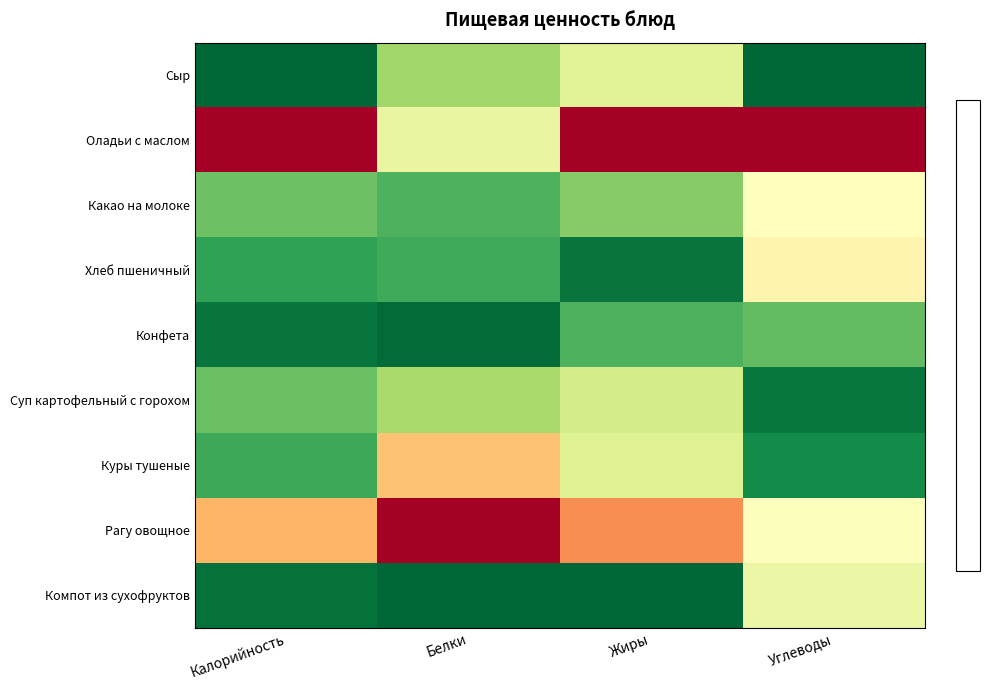

Reading right to left, list all the values displayed in this chart.

Сыр: Углеводы=-0.5	Жиры=-0.1	Белки=-0.2	Калорийность=-0.5
Оладьи с маслом: Углеводы=0.5	Жиры=0.5	Белки=-0.1	Калорийность=0.5
Какао на молоке: Углеводы=-0.0	Жиры=-0.2	Белки=-0.3	Калорийность=-0.3
Хлеб пшеничный: Углеводы=0.0	Жиры=-0.5	Белки=-0.4	Калорийность=-0.4
Конфета: Углеводы=-0.3	Жиры=-0.3	Белки=-0.5	Калорийность=-0.5
Суп картофельный с горохом: Углеводы=-0.5	Жиры=-0.1	Белки=-0.2	Калорийность=-0.3
Куры тушеные: Углеводы=-0.4	Жиры=-0.1	Белки=0.2	Калорийность=-0.4
Рагу овощное: Углеводы=-0.0	Жиры=0.2	Белки=0.5	Калорийность=0.2
Компот из сухофруктов: Углеводы=-0.0	Жиры=-0.5	Белки=-0.5	Калорийность=-0.5